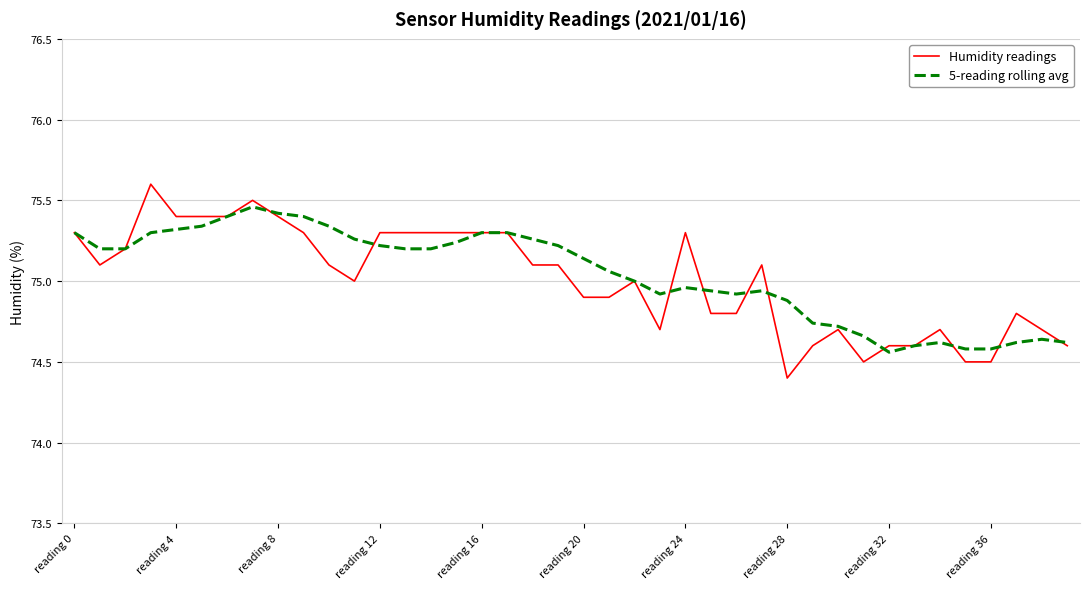

List the series in order of their peak value, highest first.

Humidity readings, 5-reading rolling avg